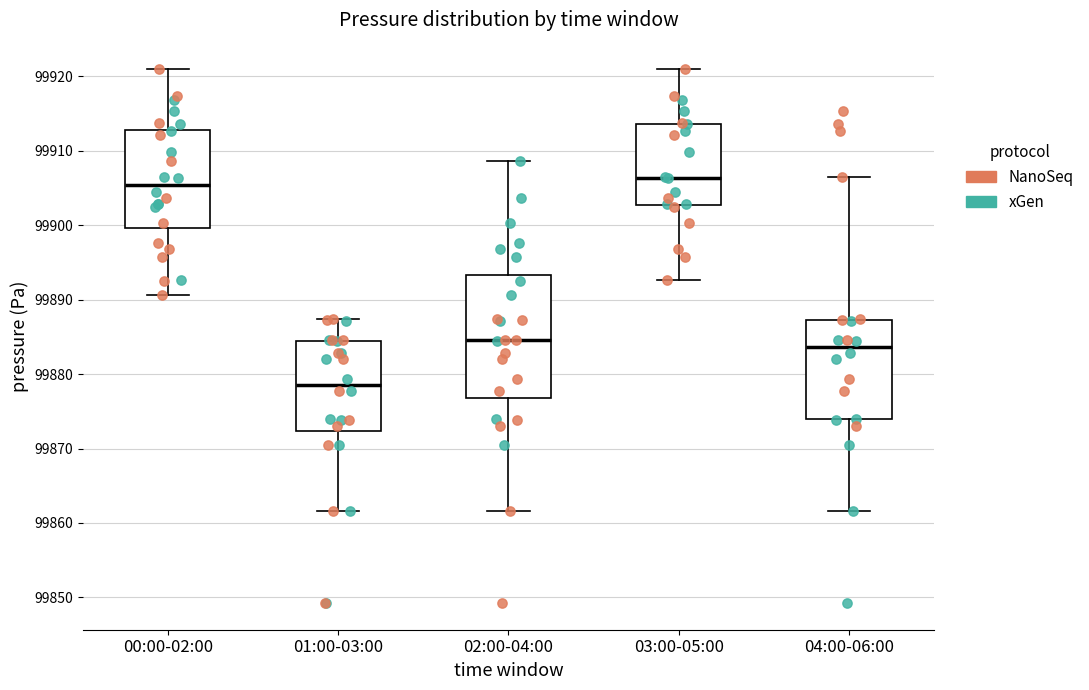

Which box is the tallest, from its lower edge to its upper edge?

02:00-04:00